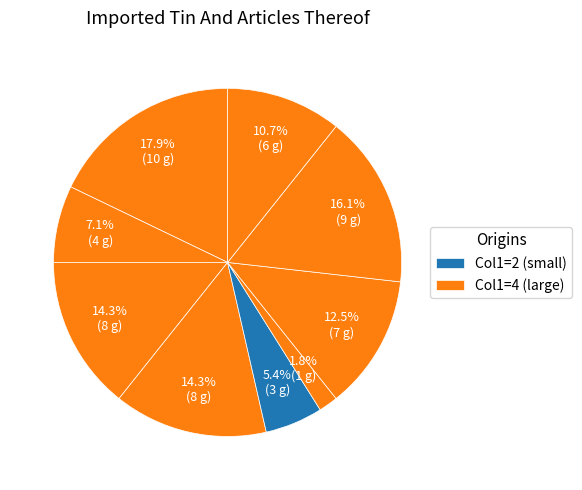

To the nearest percent, what is the average slice percentage?

11%